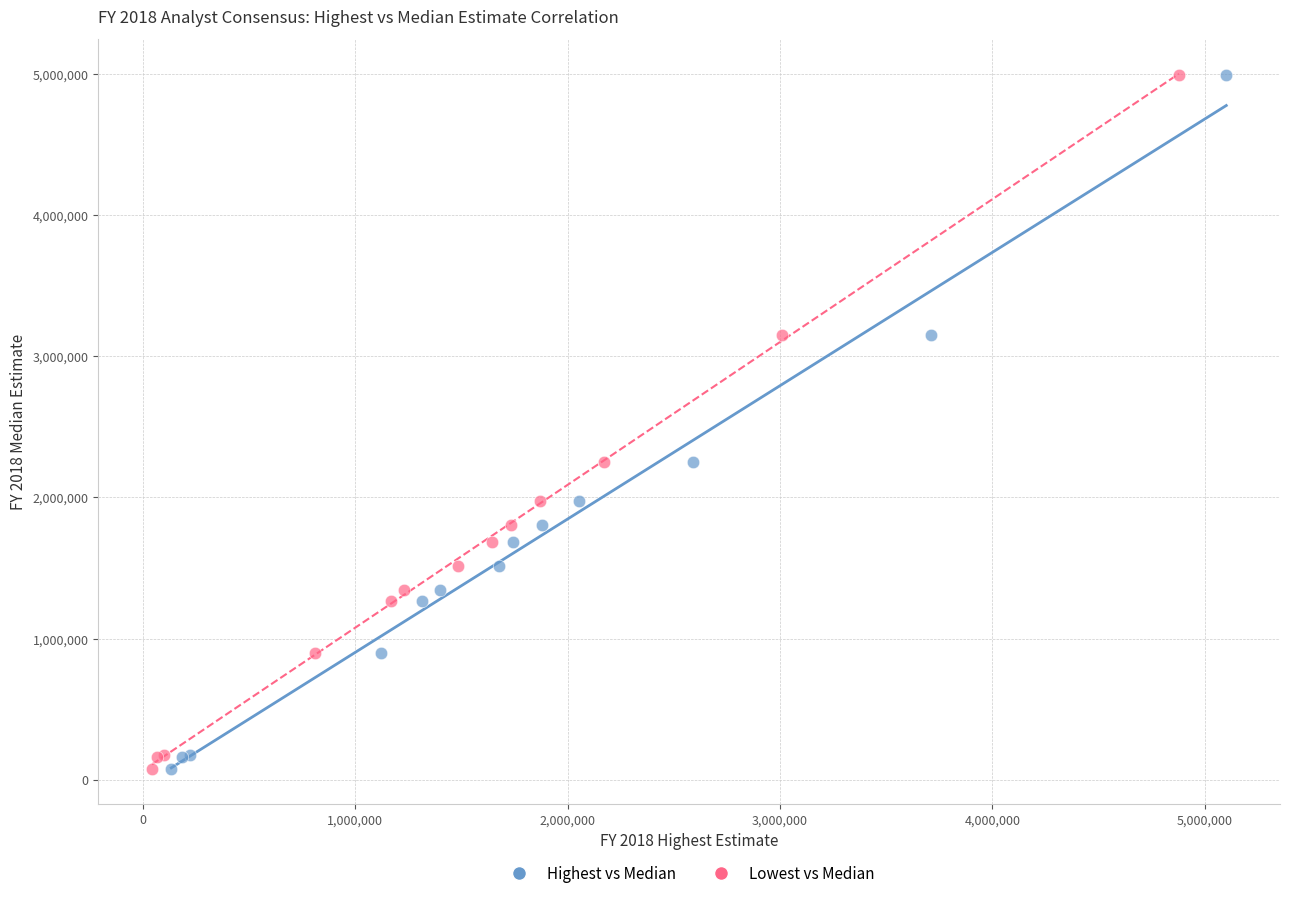

What are all the series names shown in the legend?

Highest vs Median, Lowest vs Median